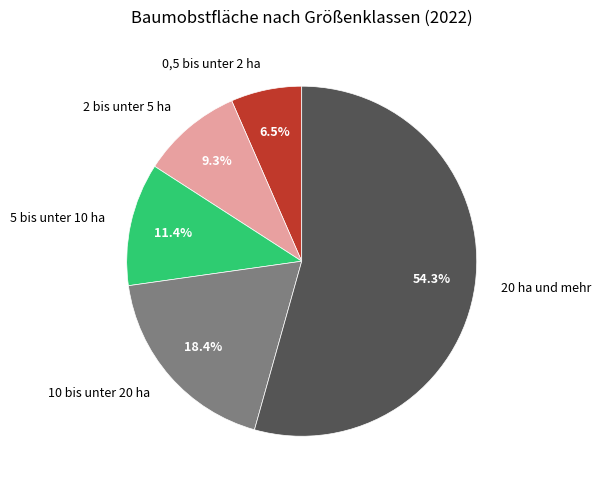

To the nearest percent, what is the average slice percentage?

20%